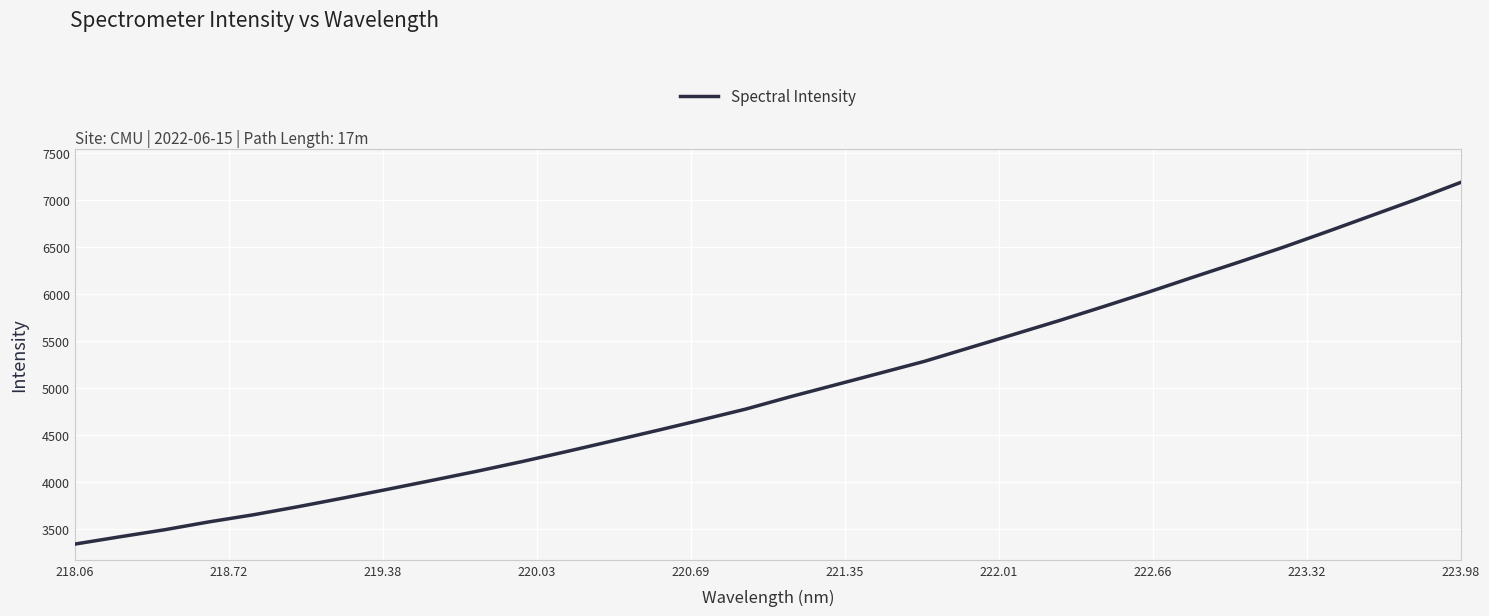

What is the difference between the maximum and minimum values?

3849.4